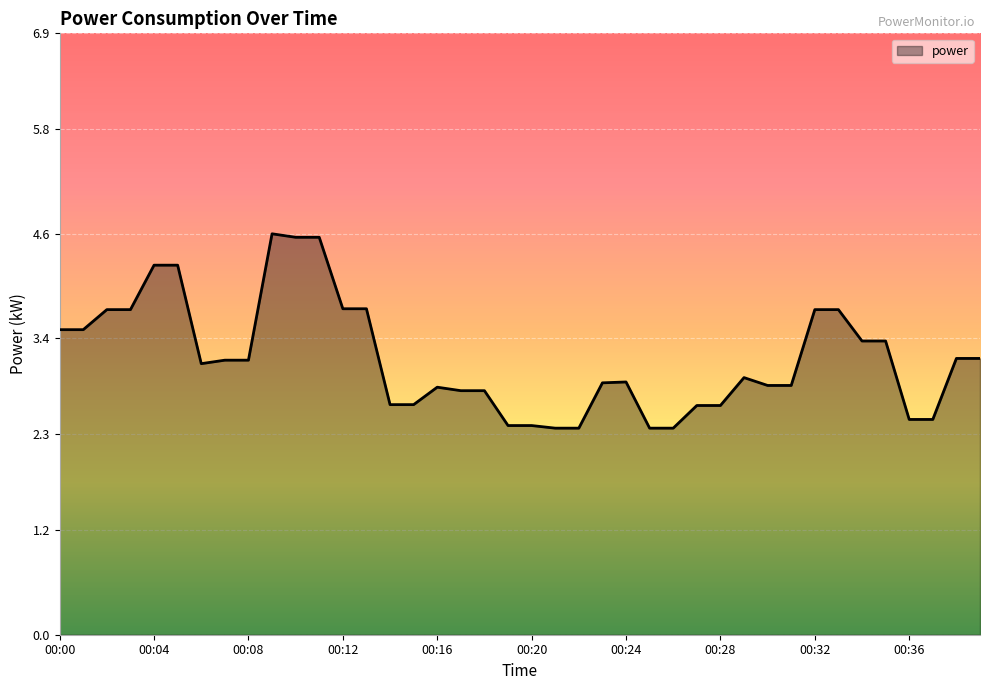

What is the smallest value displayed?

2.4